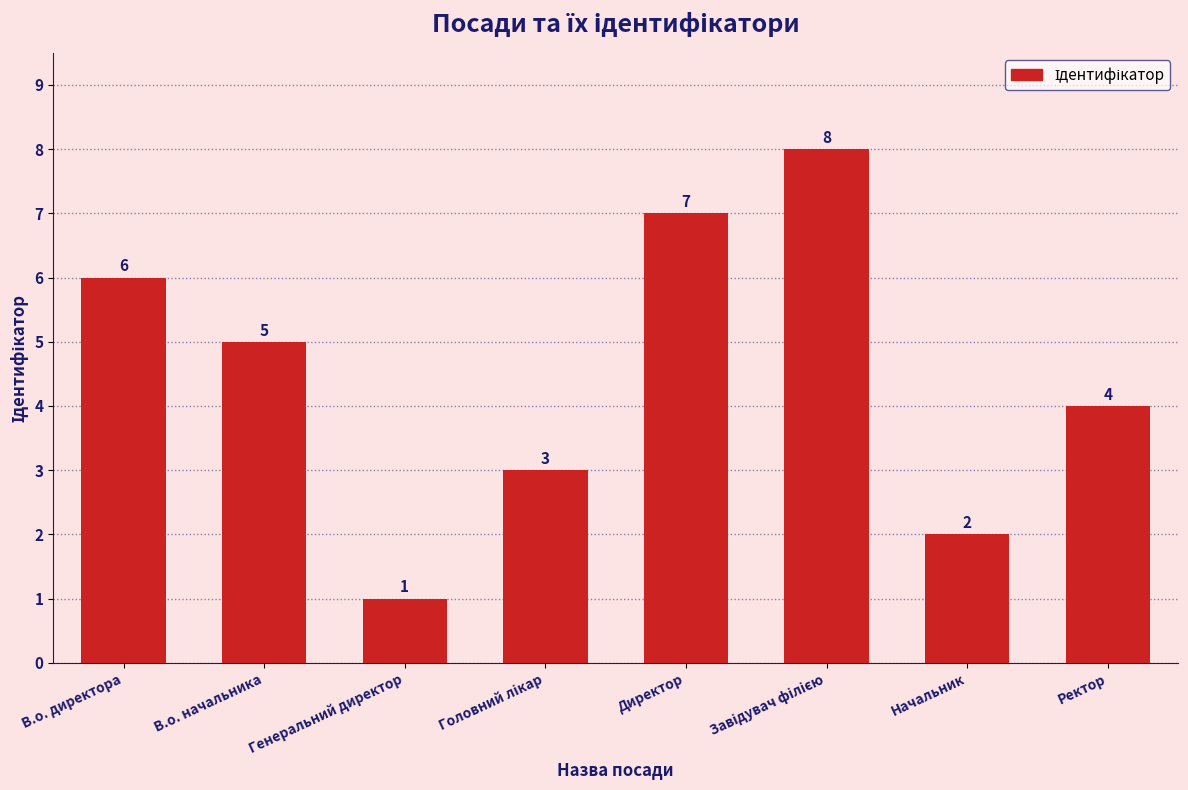

What is the difference between the values at Ректор and Генеральний директор?

3